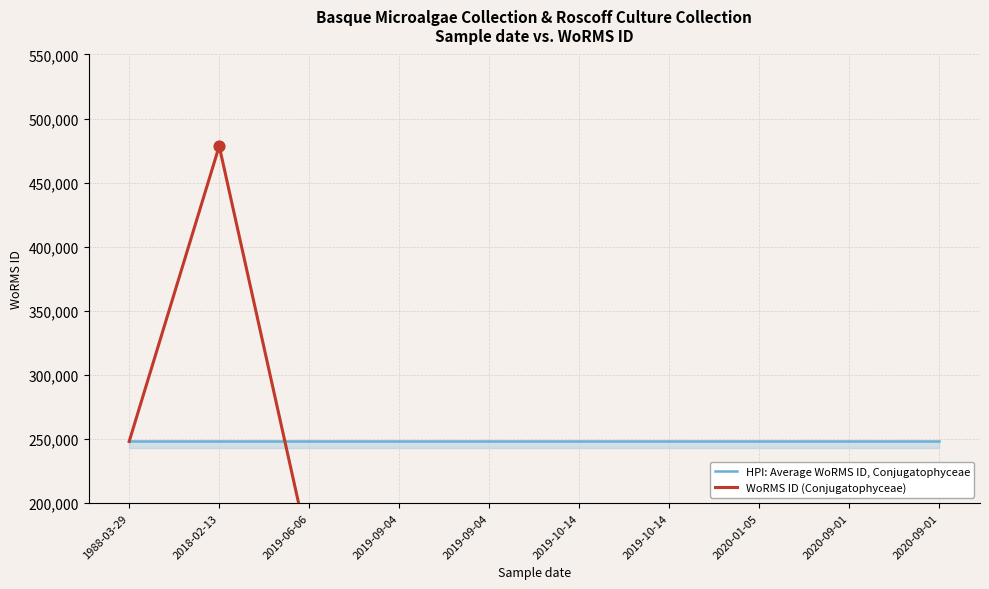

Which series reaches the maximum Y coordinate?

WoRMS ID (Conjugatophyceae)